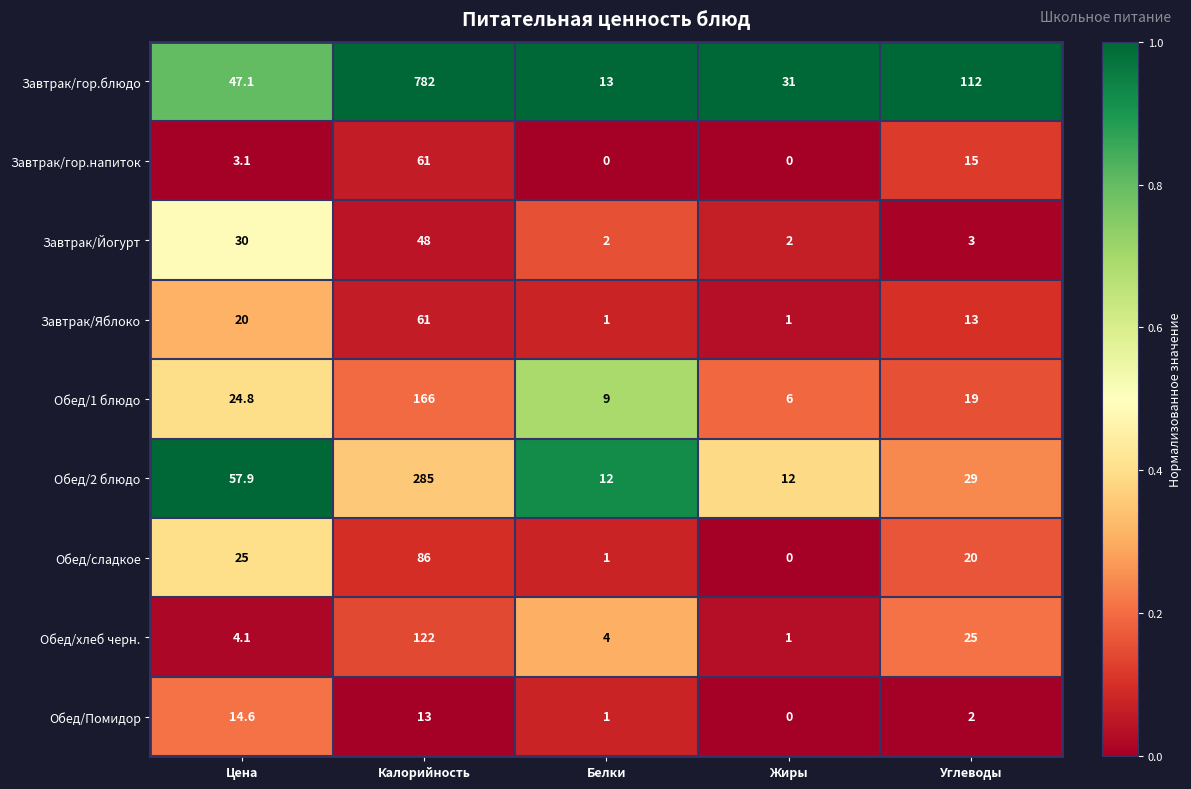

What is the difference between the second highest and second lowest values in the Обед/сладкое series?

24.0